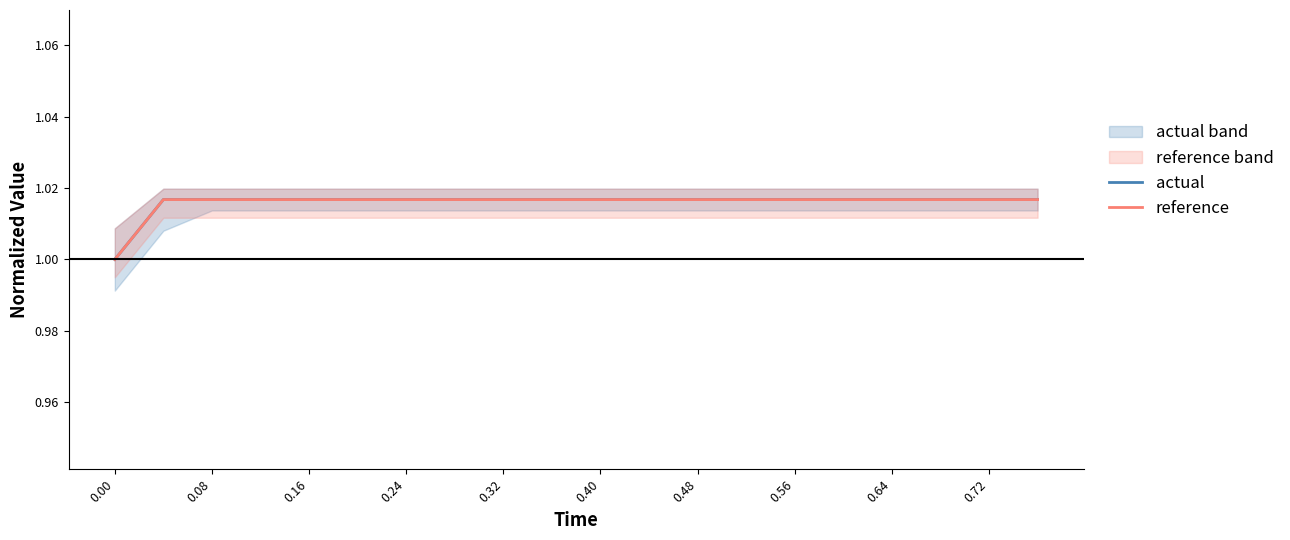

True or false: reference has a value of 0.6 at 0.32.

False